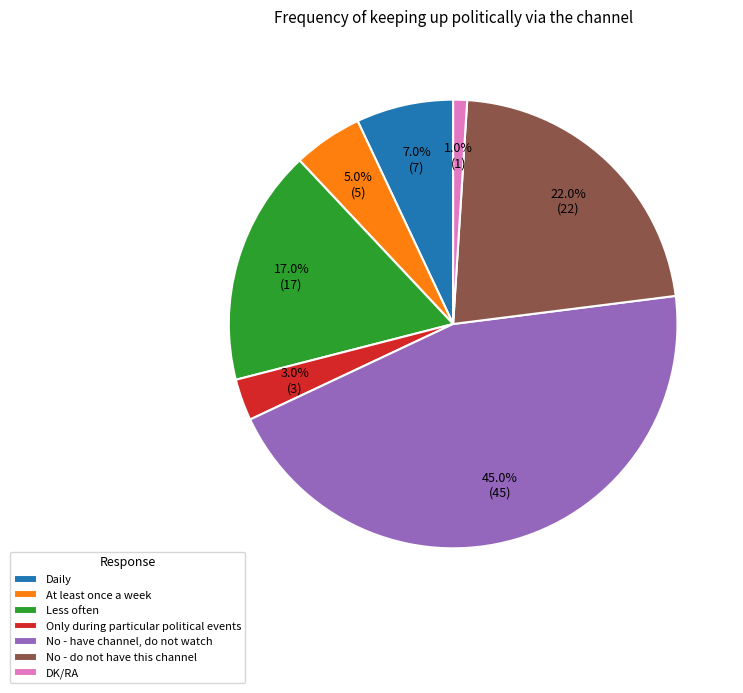

Rank the categories by value from lowest to highest.

DK/RA, Only during particular political events, At least once a week, Daily, Less often, No - do not have this channel, No - have channel, do not watch